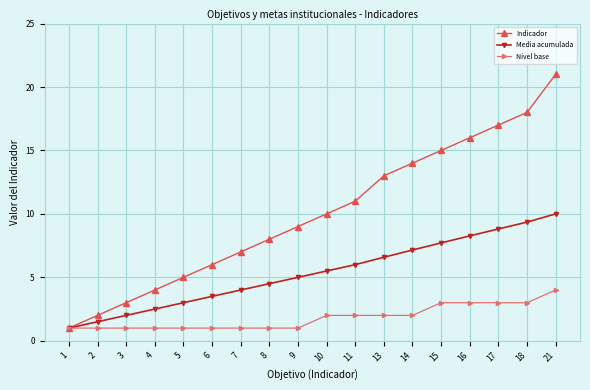

What is the difference between the maximum and minimum values in the Indicador series?

20.0